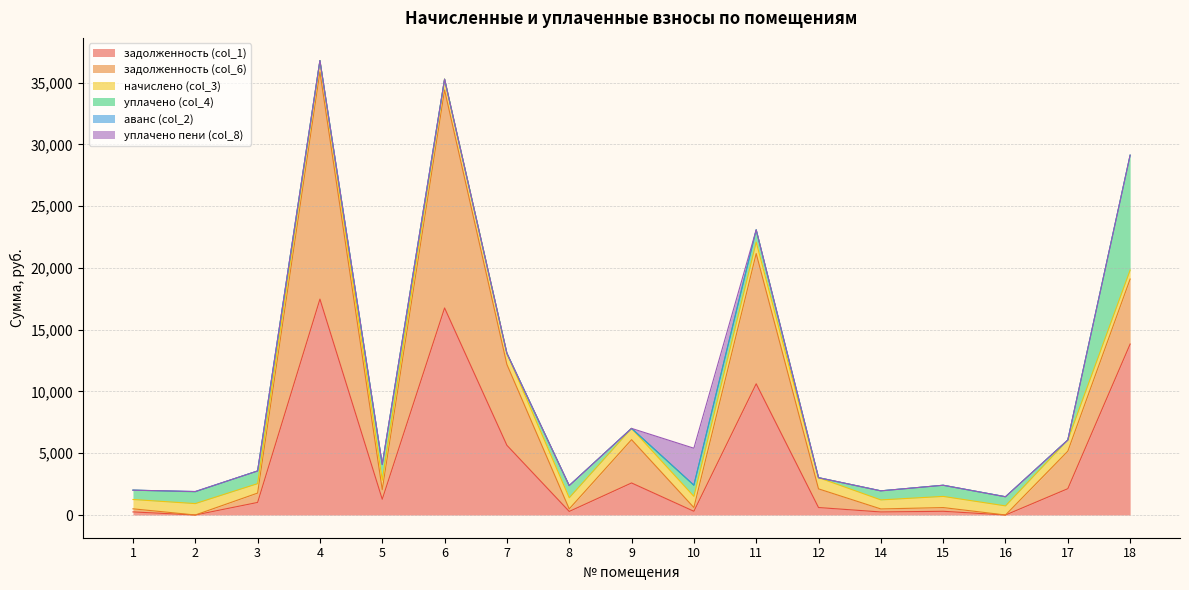

At which category does уплачено (col_4) reach its first local peak?

3